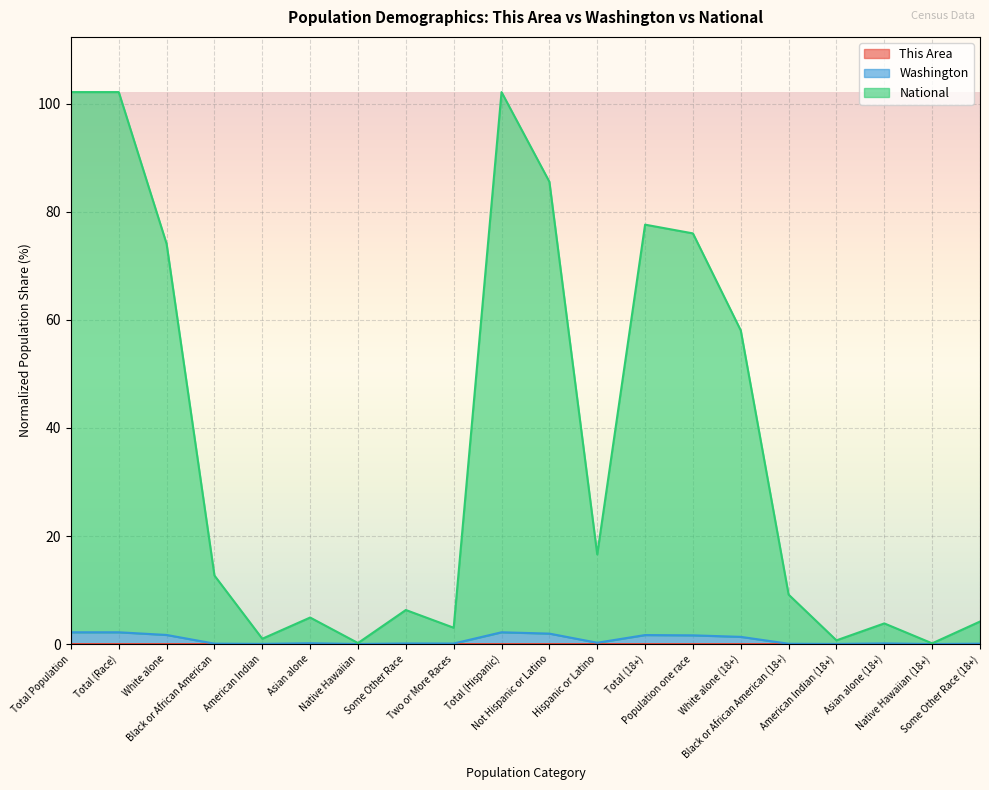

Where is the first local maximum for National?

Asian alone